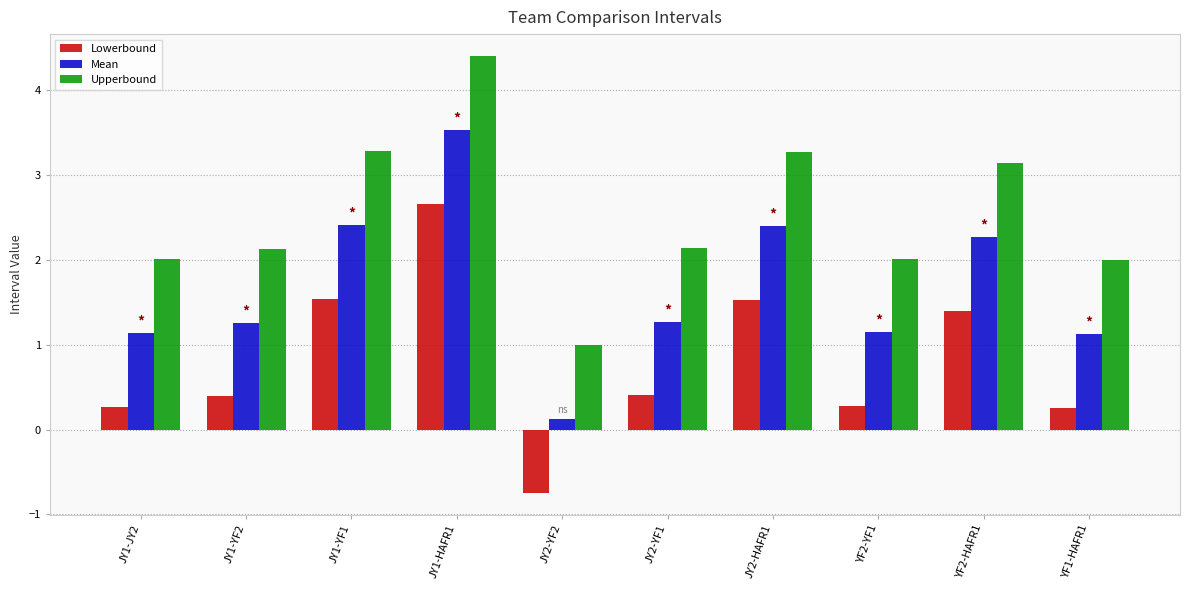

Reading left to right, what are all the values shown in this chart?

Lowerbound: 0.3	0.4	1.5	2.7	-0.7	0.4	1.5	0.3	1.4	0.3
Mean: 1.1	1.3	2.4	3.5	0.1	1.3	2.4	1.1	2.3	1.1
Upperbound: 2.0	2.1	3.3	4.4	1.0	2.1	3.3	2.0	3.1	2.0